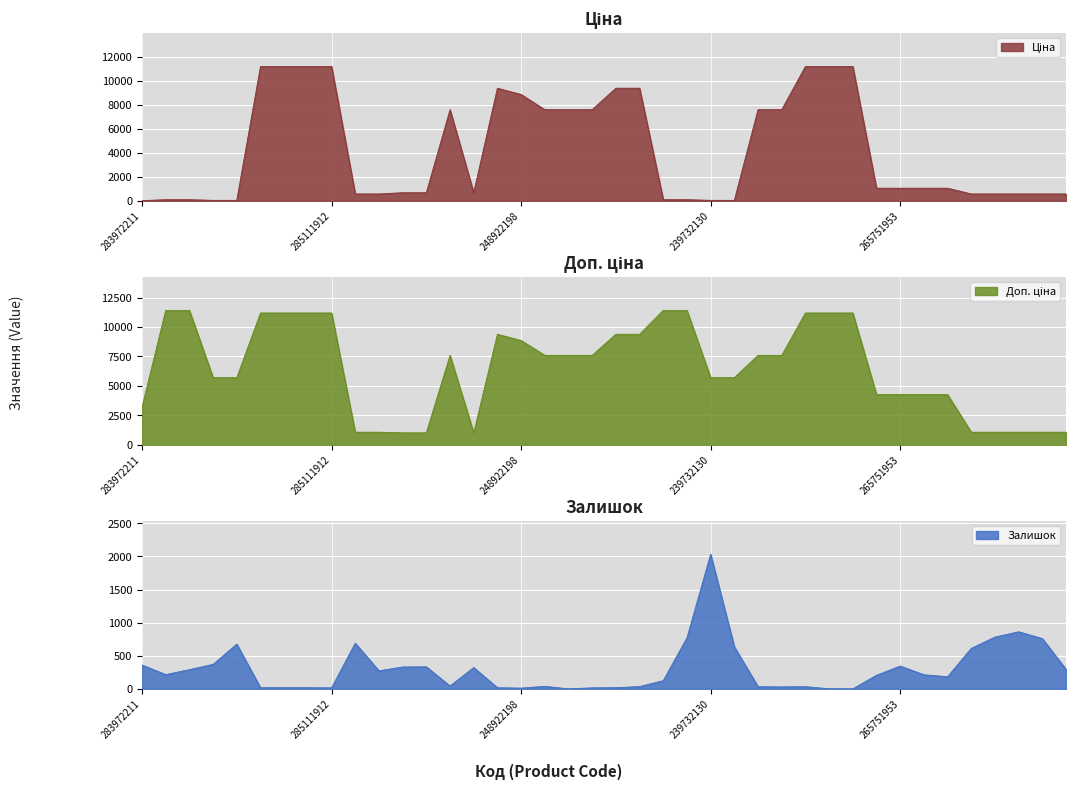

True or false: Ціна has a value of 12608.0 at 284392211.

False